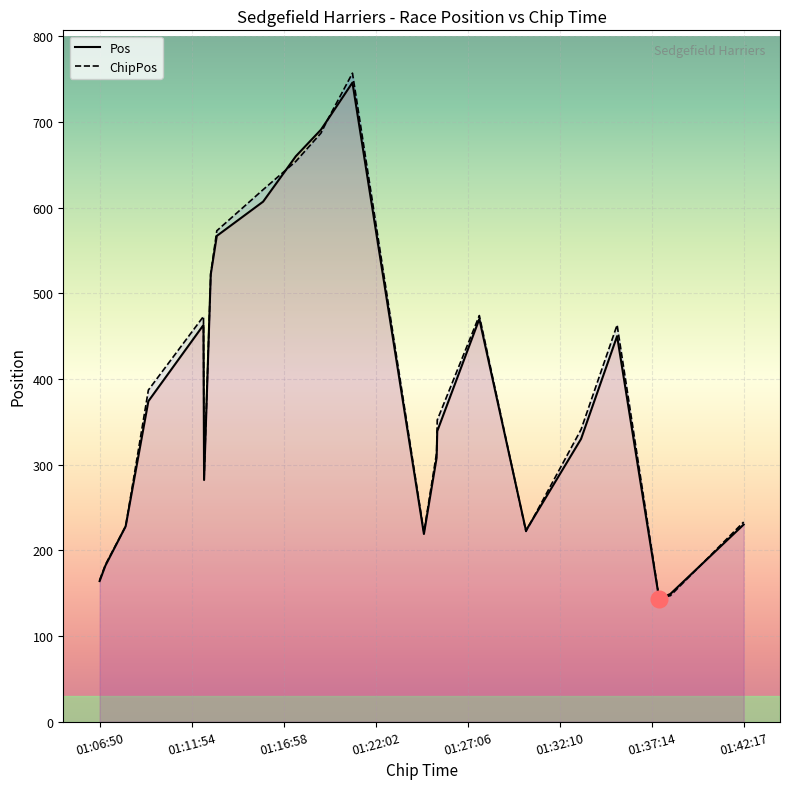

The ChipPos series shows 75 at 01:08:17. True or false?

False